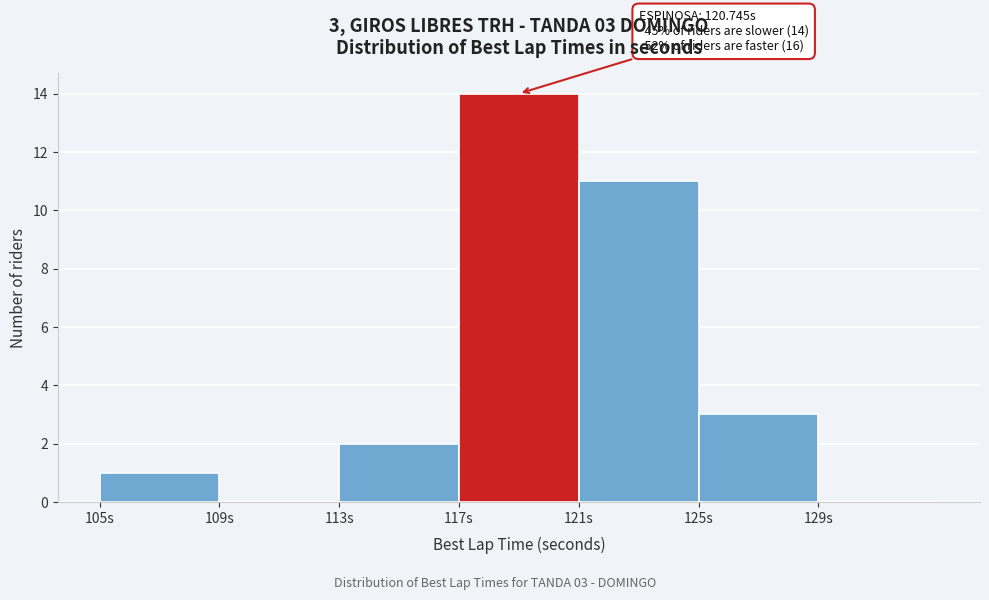

Over which range of the x-axis is the bar tallest?

117 to 121